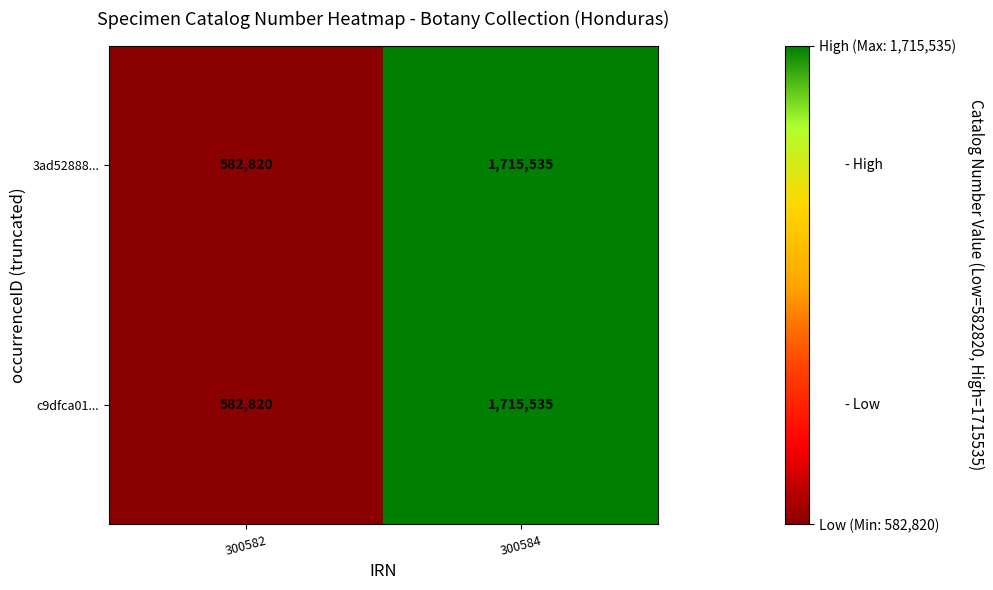

Is the value of c9dfca01... at 300584 greater than the value of 3ad52888... at 300582?

Yes